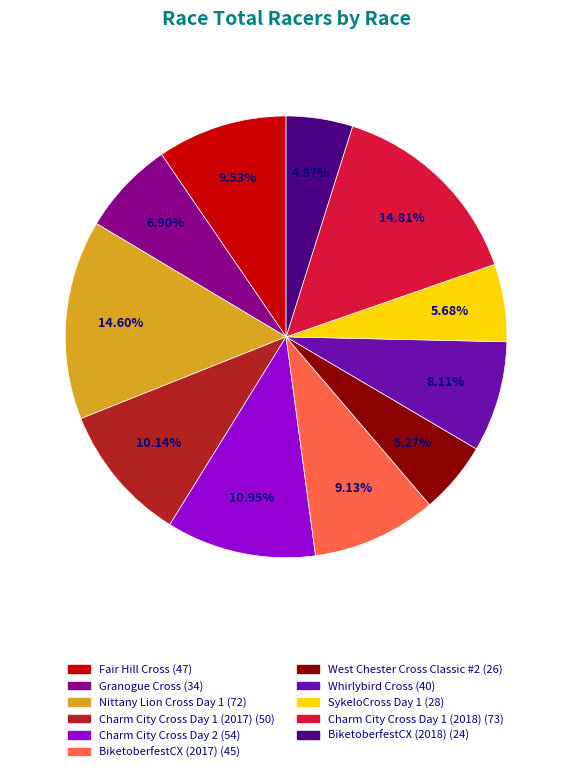

To the nearest percent, what is the average slice percentage?

9%